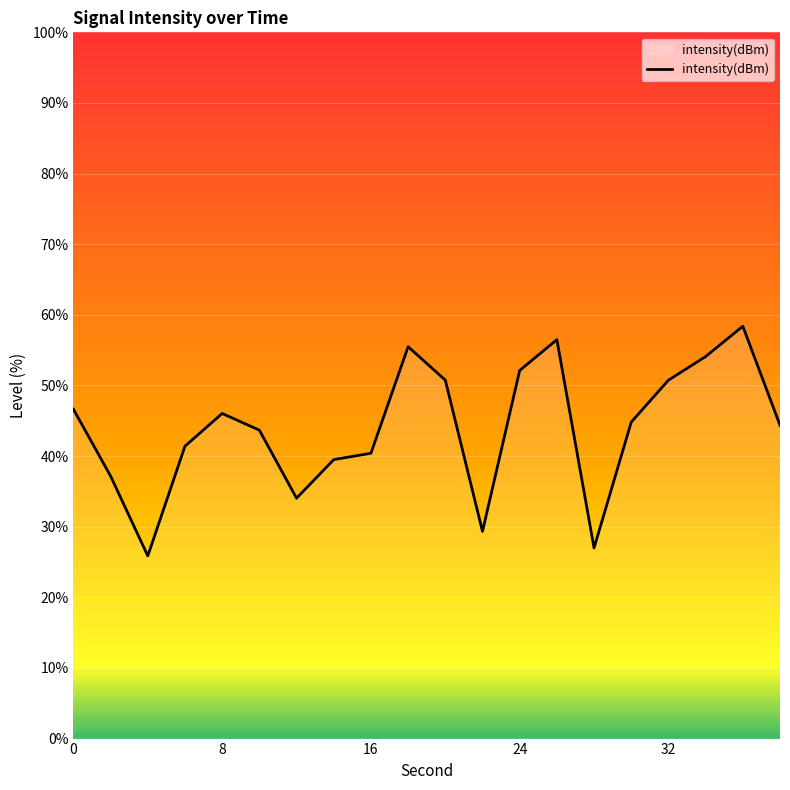

What is the difference between the maximum and minimum values?

32.5